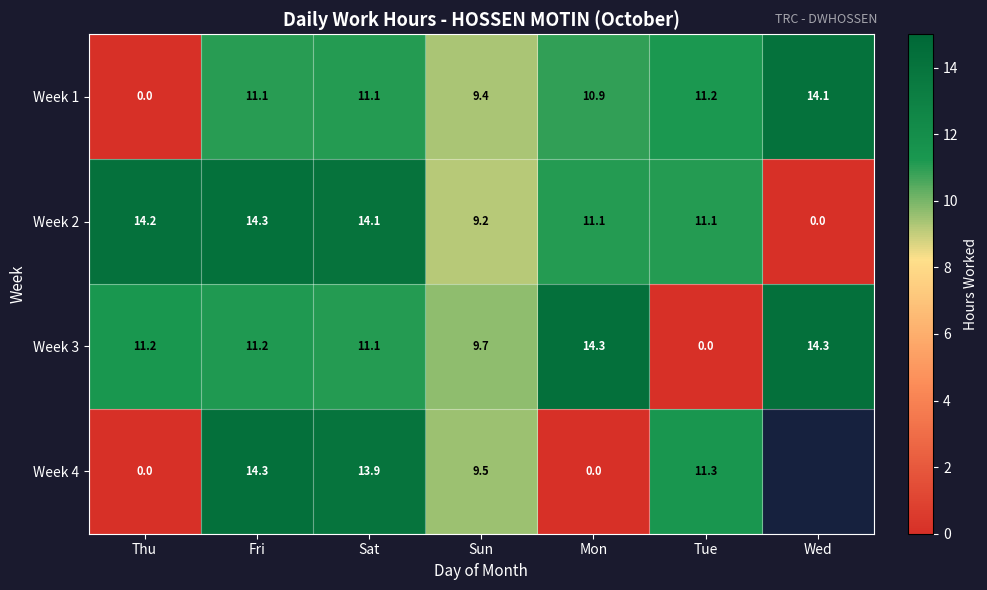

At which category is the sum across all series the highest?

Fri